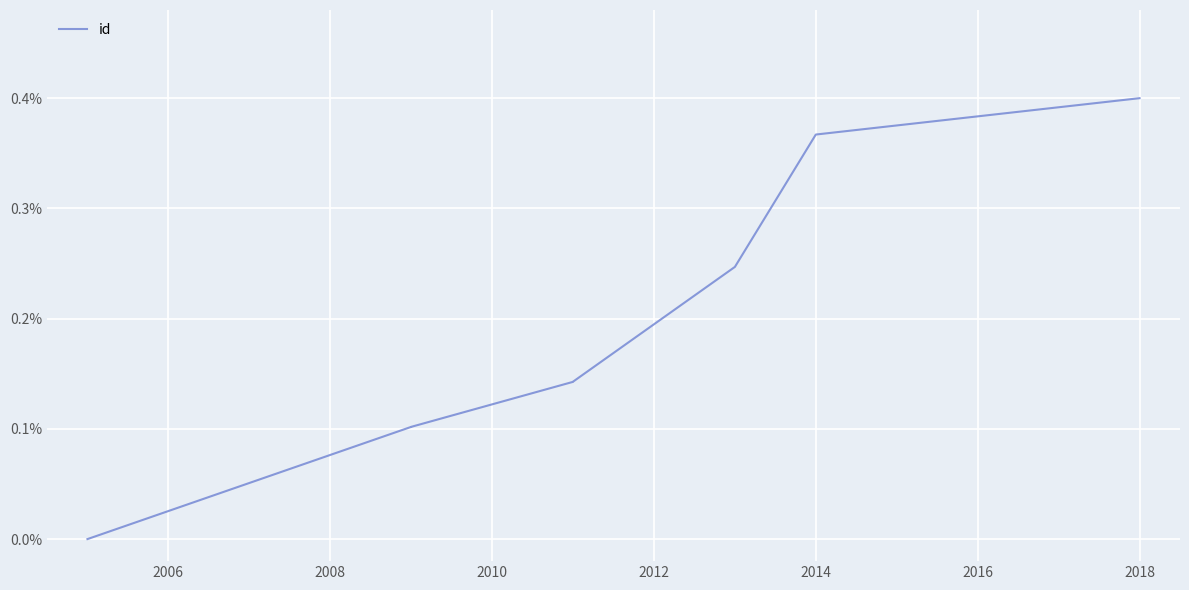

Count the values in the range 0 to 1.

8